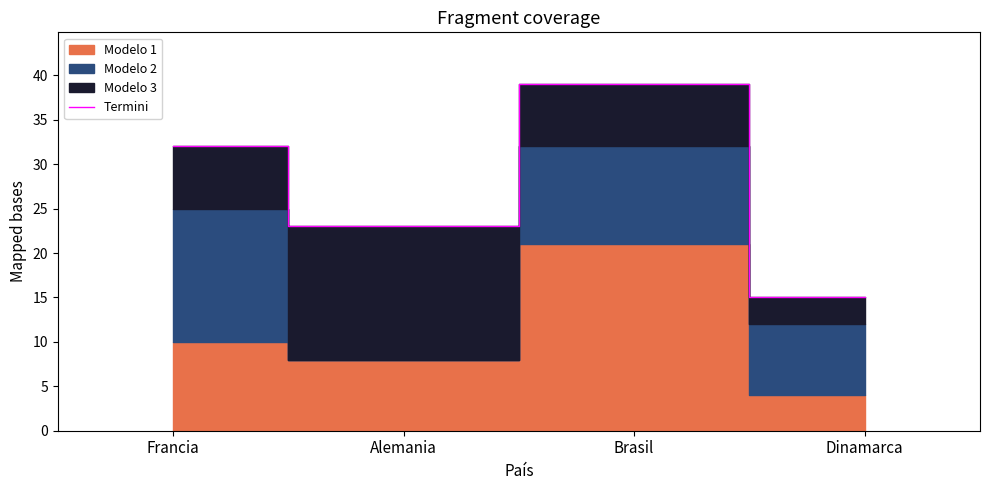

Which has a higher value, Alemania or Brasil?

Brasil